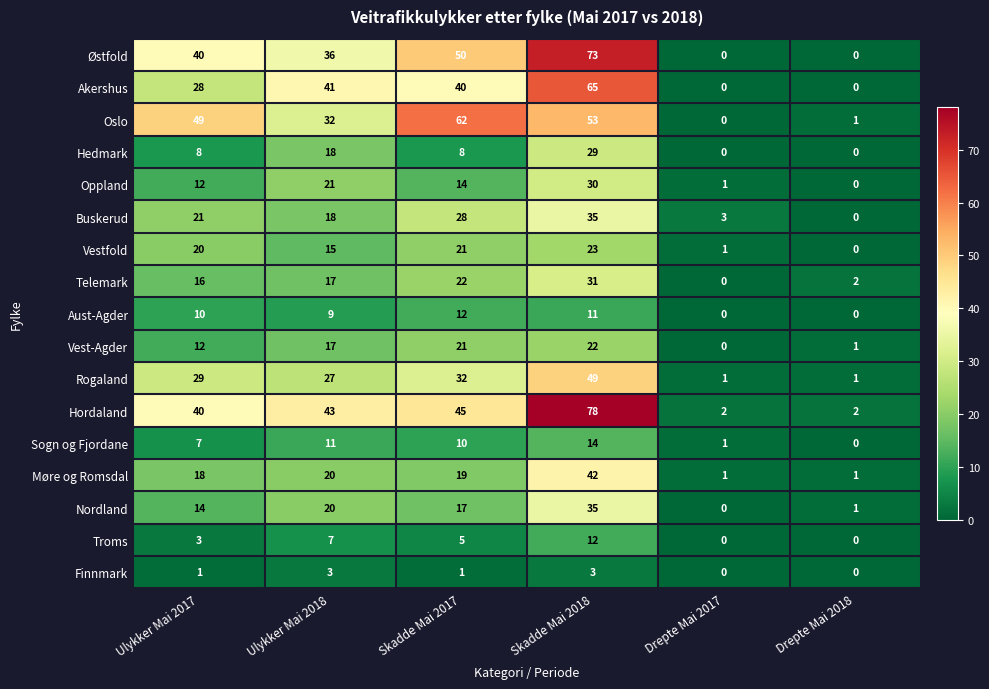

Which category has the highest value in the Nordland series?

Skadde Mai 2018